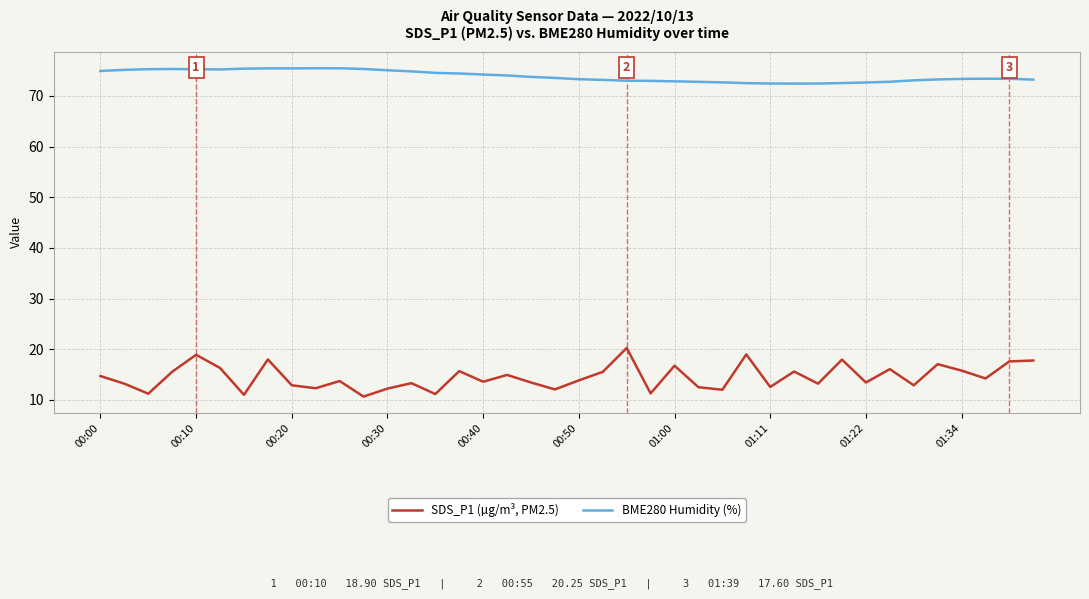

Which series has the largest total across all categories?

BME280 Humidity (%)